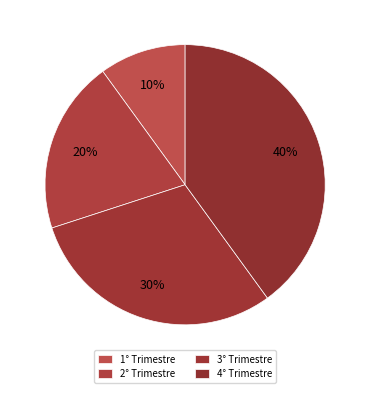

The 4° Trimestre slice represents 40% of the pie. True or false?

True